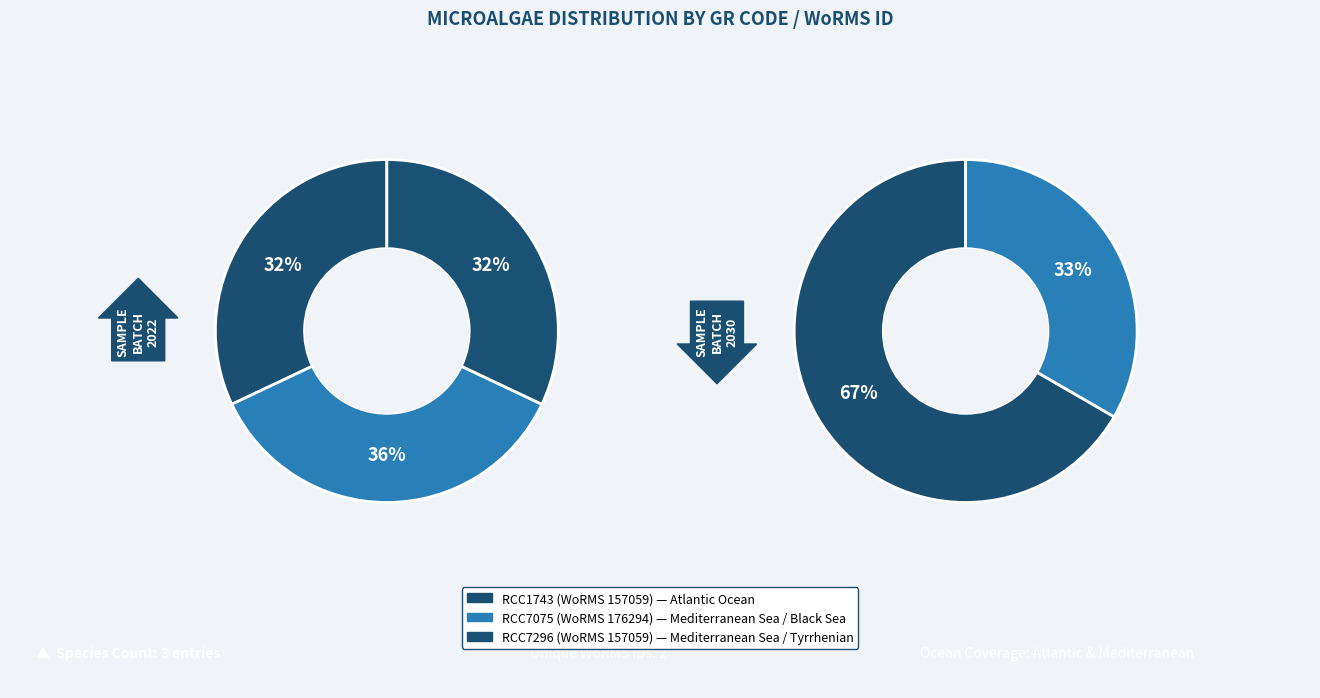

Does any single category account for the majority?

No